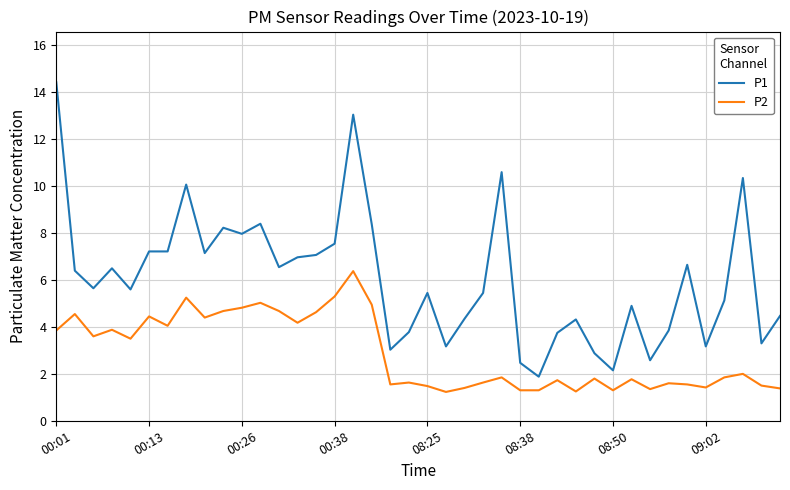

Which series has the widest spread of values?

P1